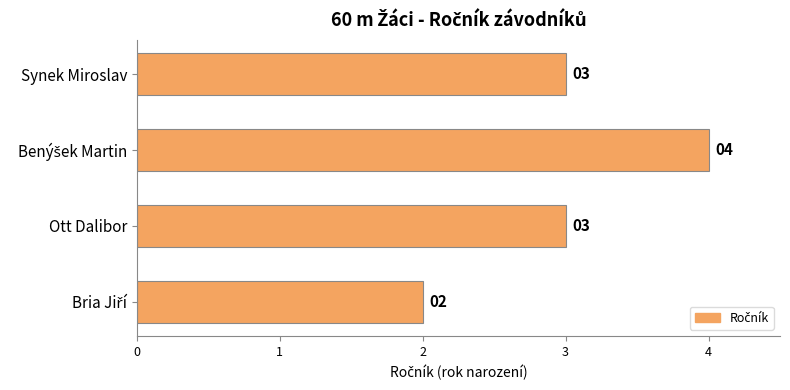

What is the greatest value displayed?

4